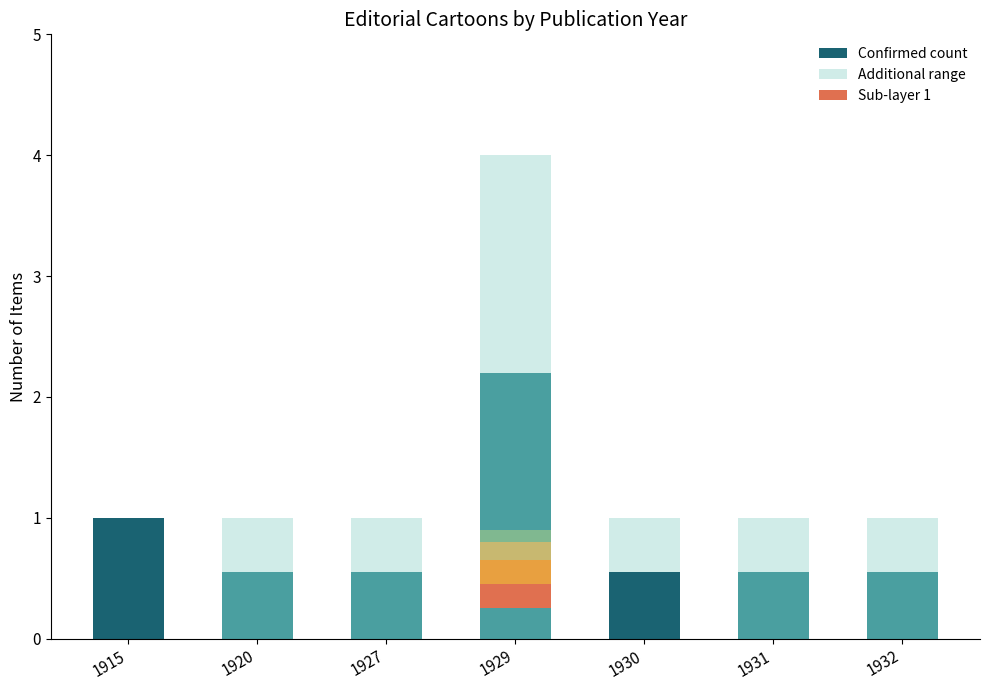

What is the sum of all Additional range values?

4.0